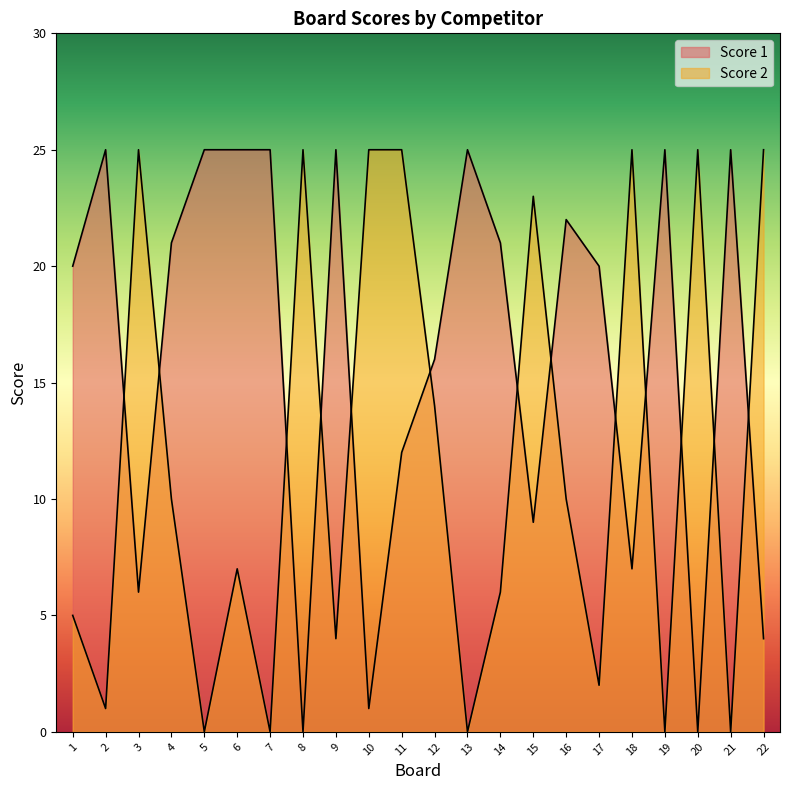

Does the chart display data point markers on the line(s)?

No